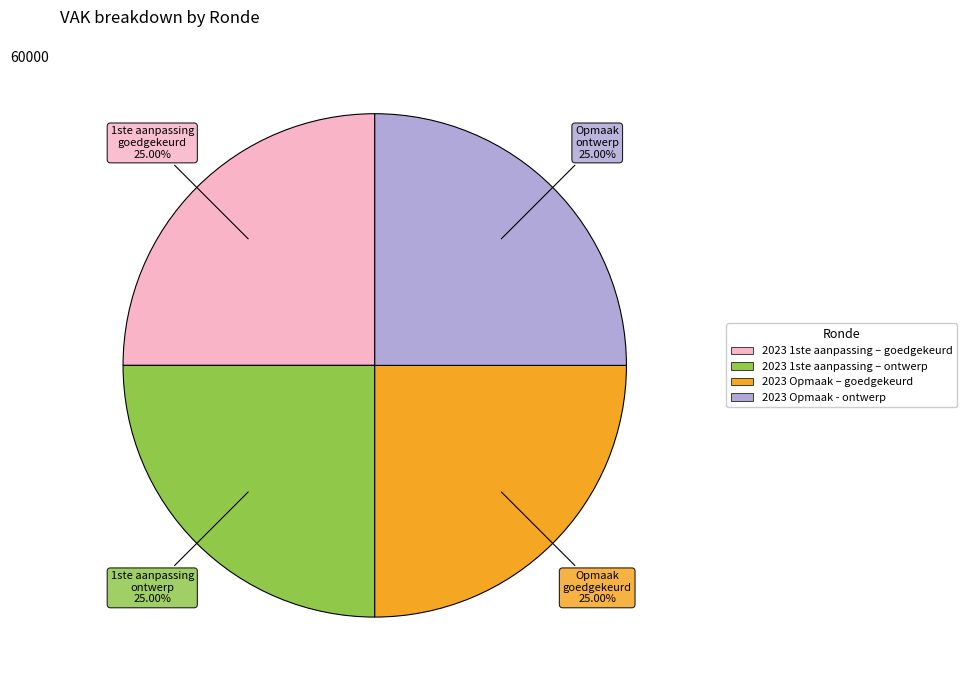

Is there any slice that represents more than half of the pie?

No